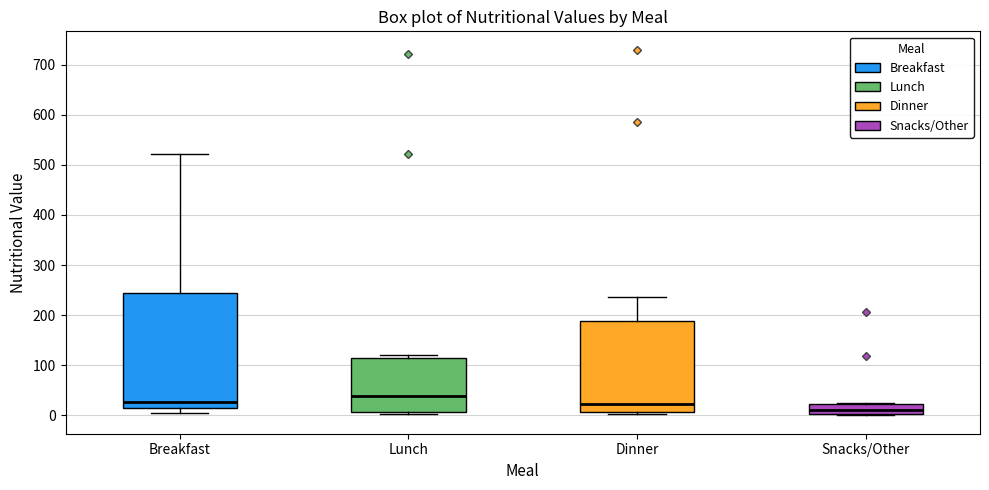

Where is the upper edge of the box for Snacks/Other on the y-axis? The values are not printed on the chart, so give them approximately, as read against the axis.

20